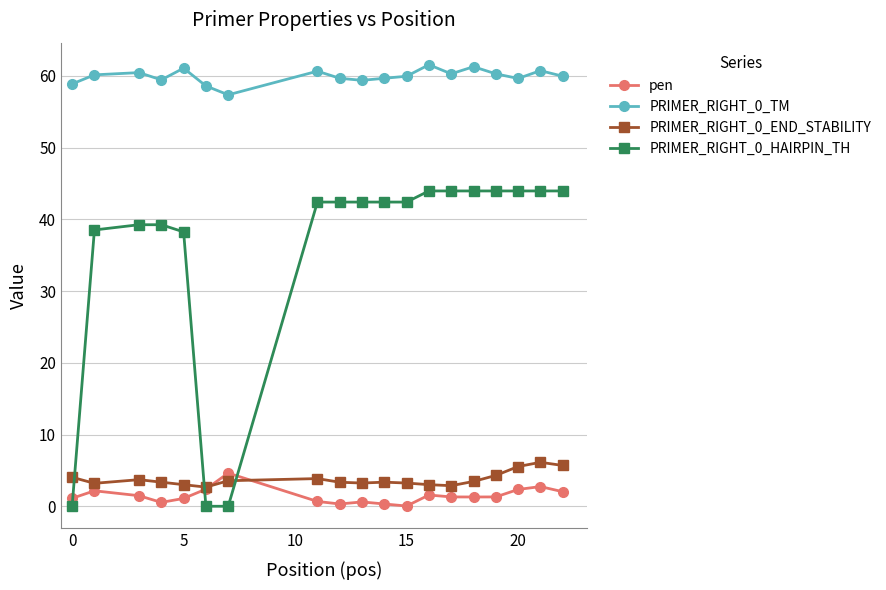

True or false: PRIMER_RIGHT_0_TM has more than 1 points higher than both neighbors.

True